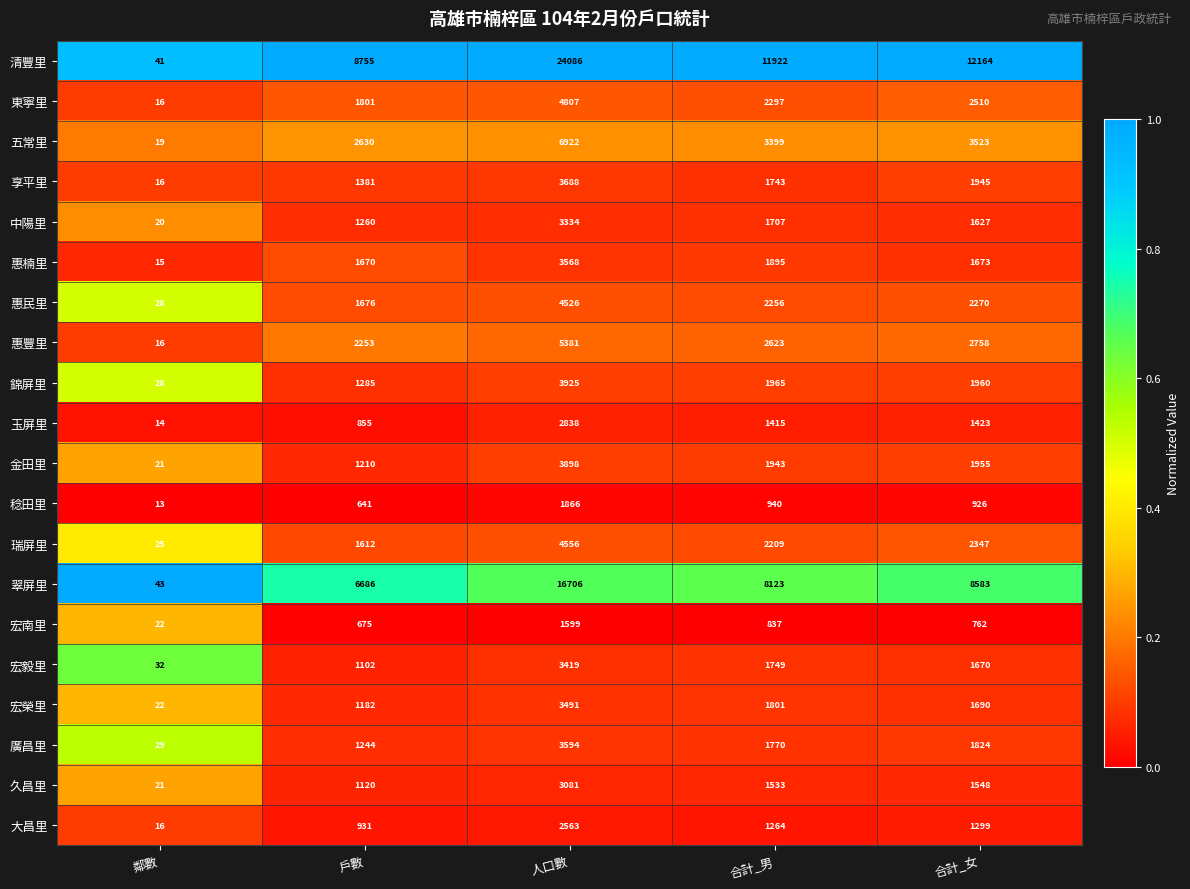

Which category has the highest value across all series?

人口數